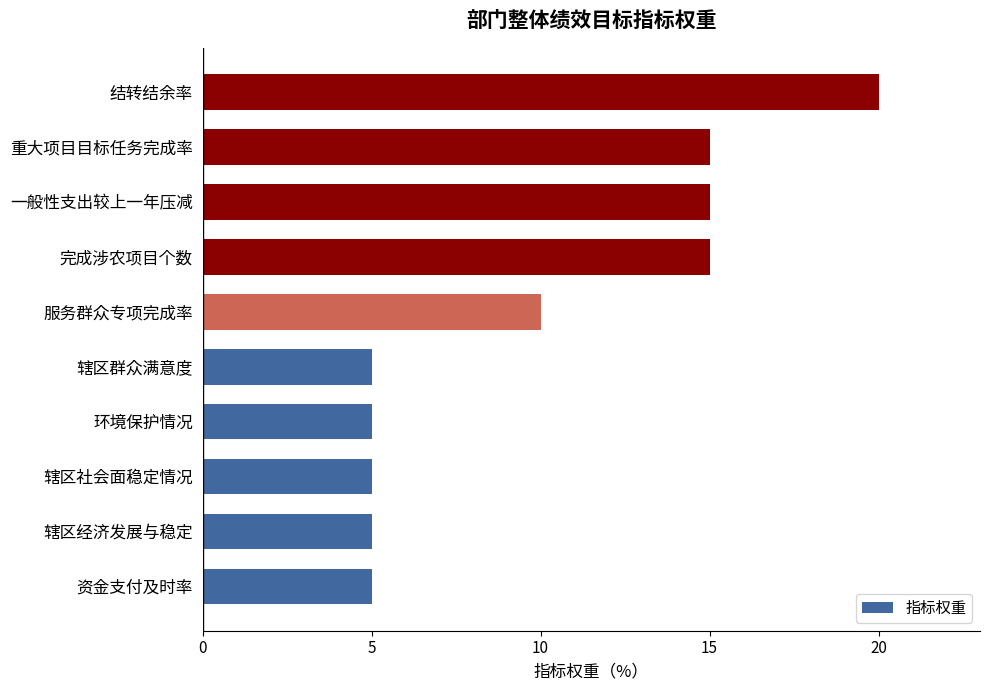

Between 结转结余率 and 重大项目目标任务完成率, which is larger?

结转结余率